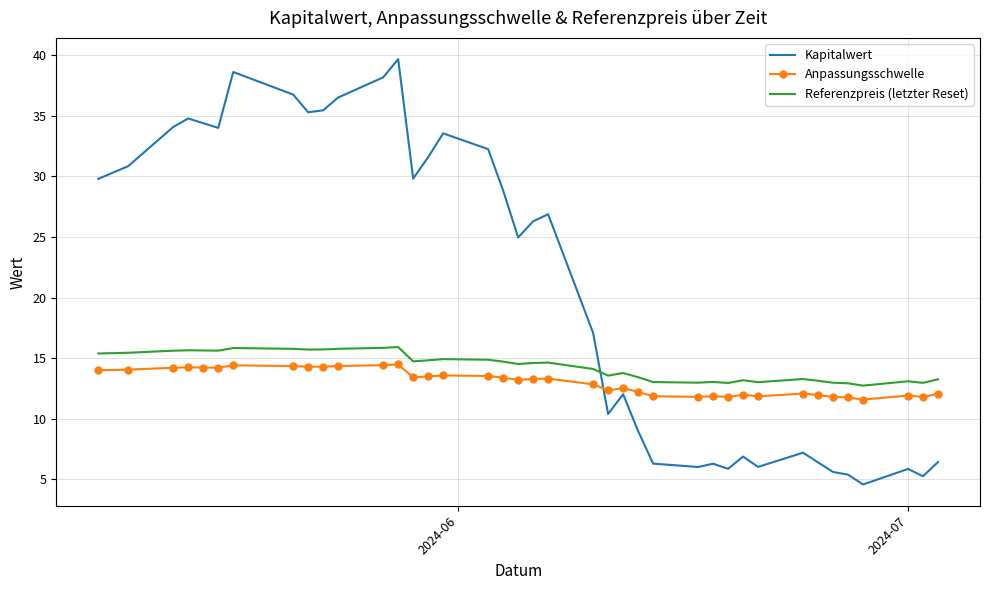

How many intersections are there between Kapitalwert and Anpassungsschwelle?

1